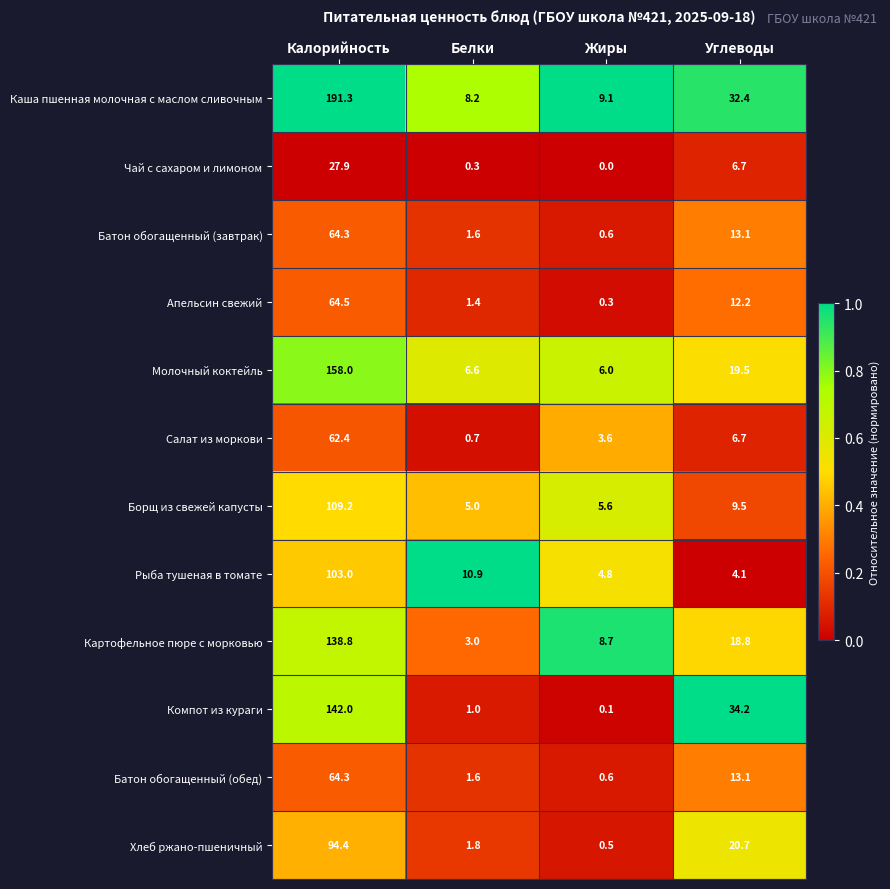

What is the sum of the Рыба тушеная в томате values at Калорийность and Углеводы?

107.1